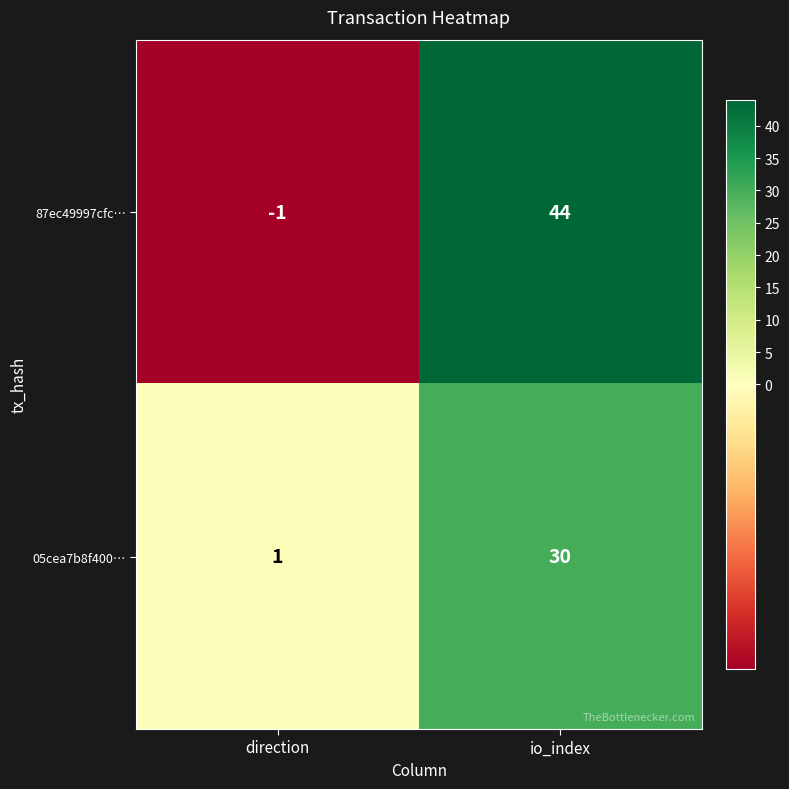

Reading left to right, list all the values displayed in this chart.

87ec49997cfc…: direction=-1	io_index=44
05cea7b8f400…: direction=1	io_index=30